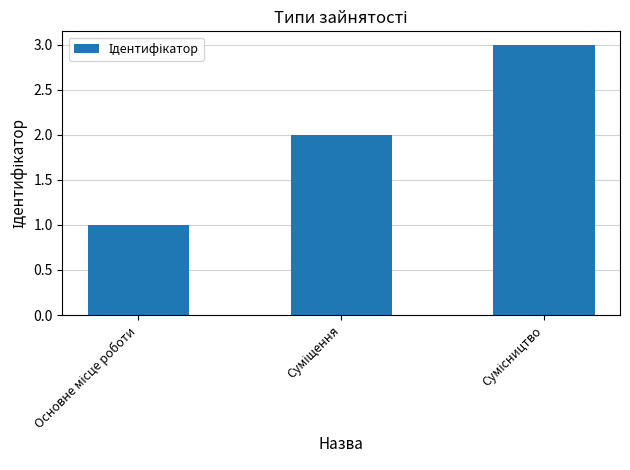

How many series are shown in this chart?

1